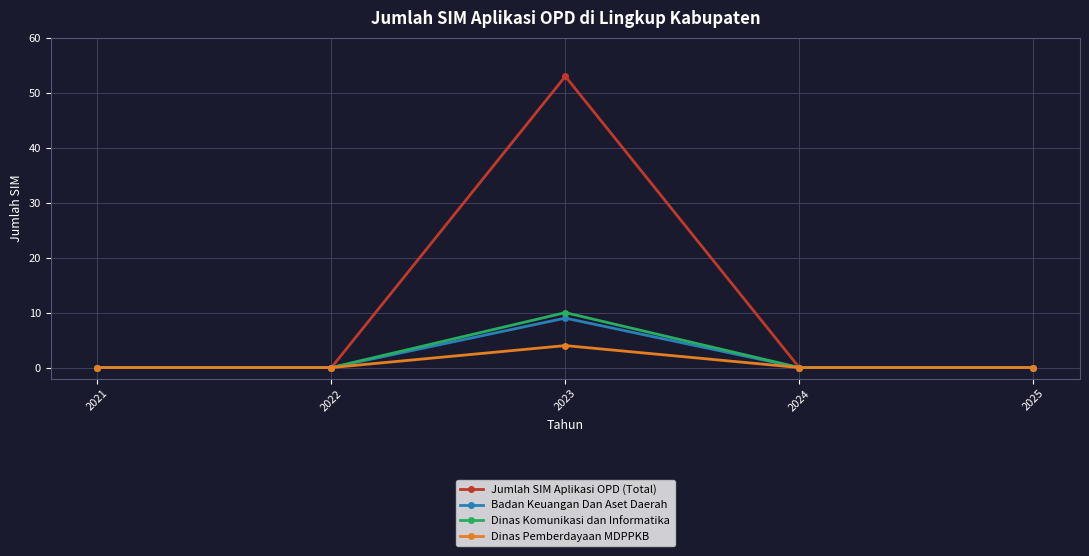

Does the chart display data point markers on the line(s)?

Yes